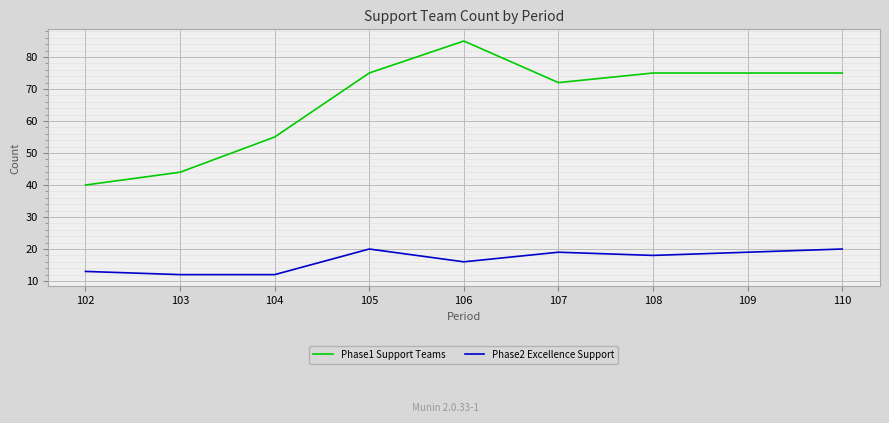

What are all the series names shown in the legend?

Phase1 Support Teams, Phase2 Excellence Support